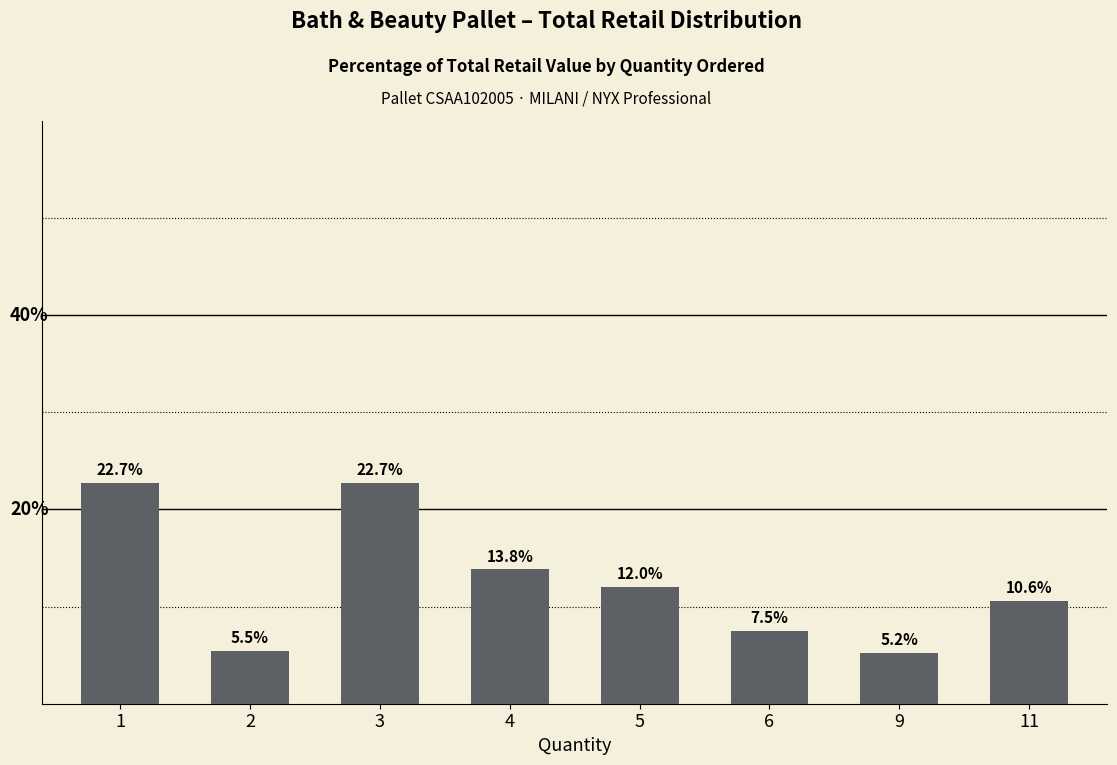

Rank the categories by value from highest to lowest.

1, 3, 4, 5, 11, 6, 2, 9